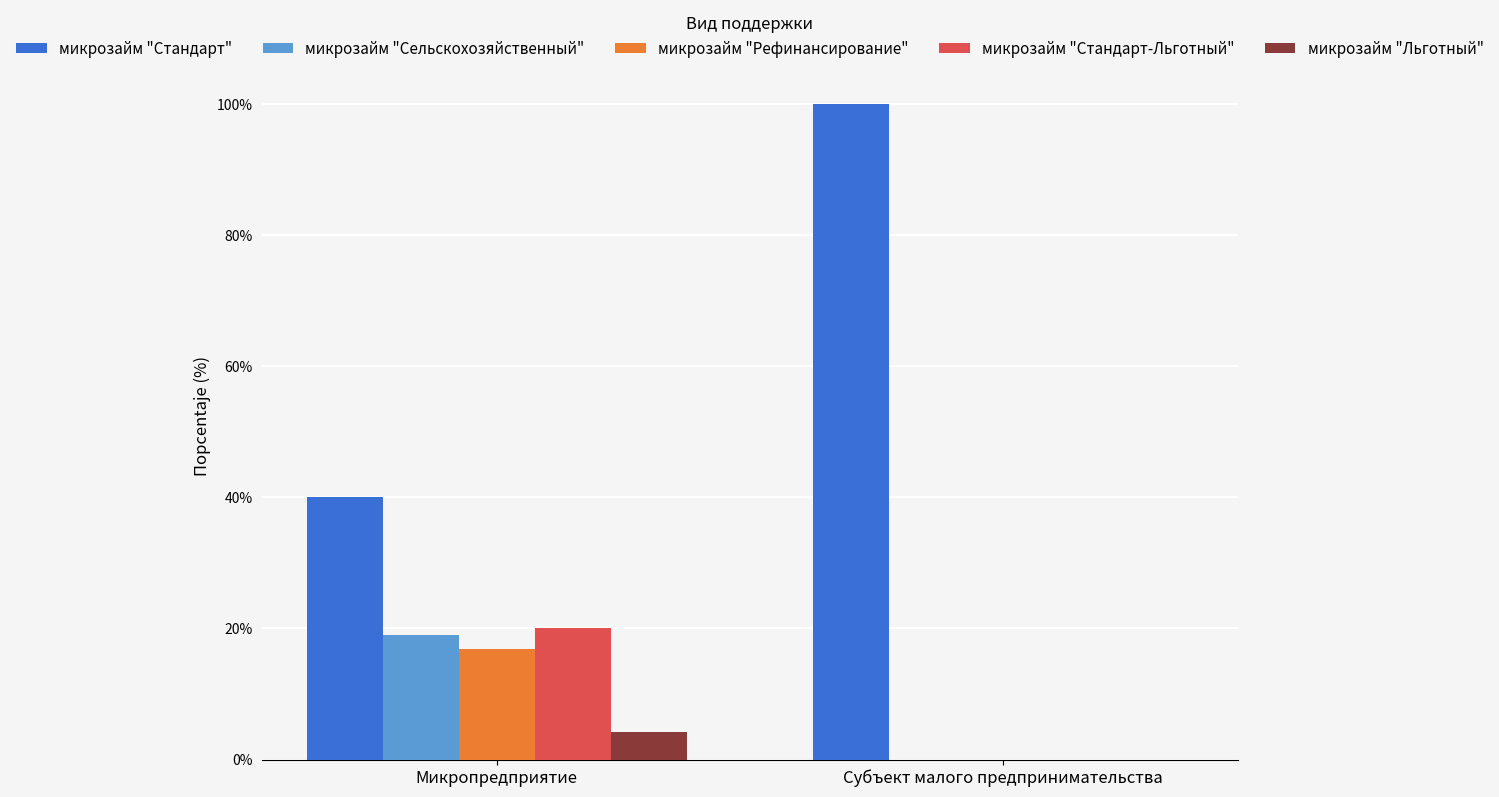

Which series changed the most between Микропредприятие and Субъект малого предпринимательства?

микрозайм "Стандарт"